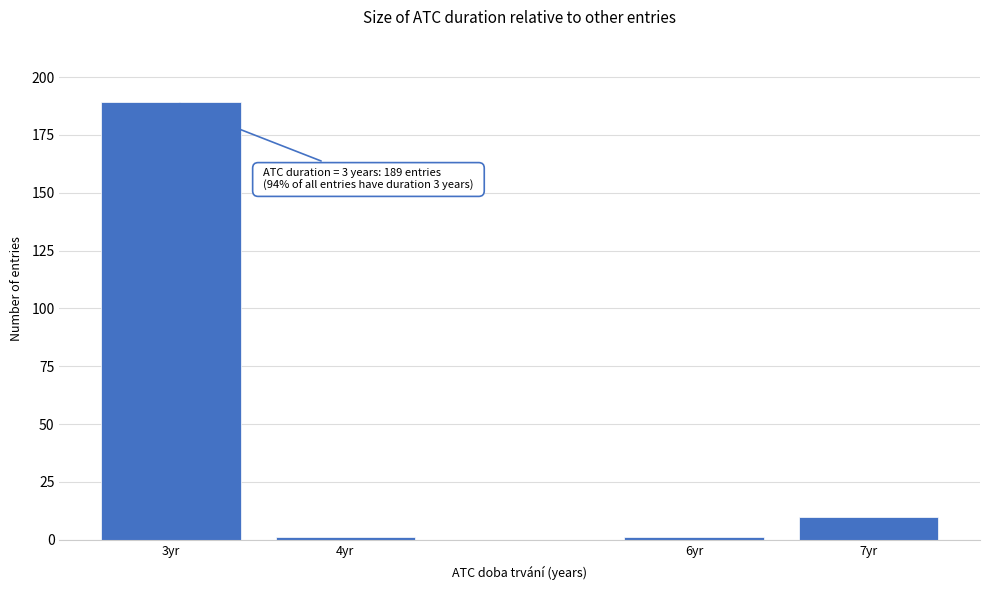

Reading right to left, extract all data points from this chart.

10	1	1	189